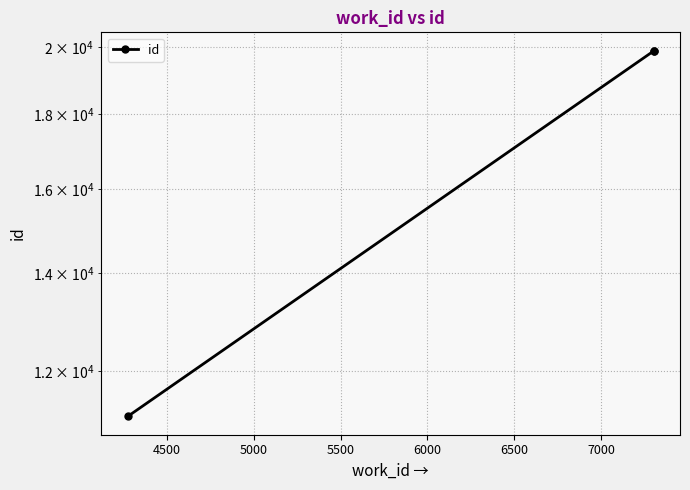

How many lines are shown in the chart?

1